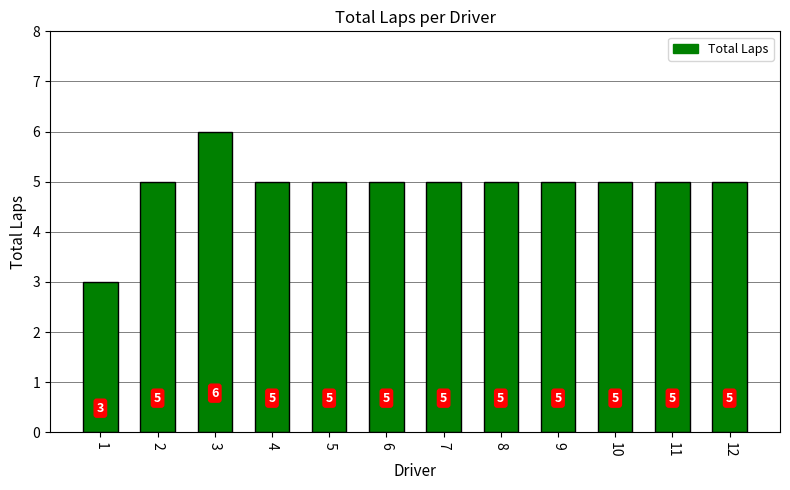

True or false: the data shows 6 at 3.

True